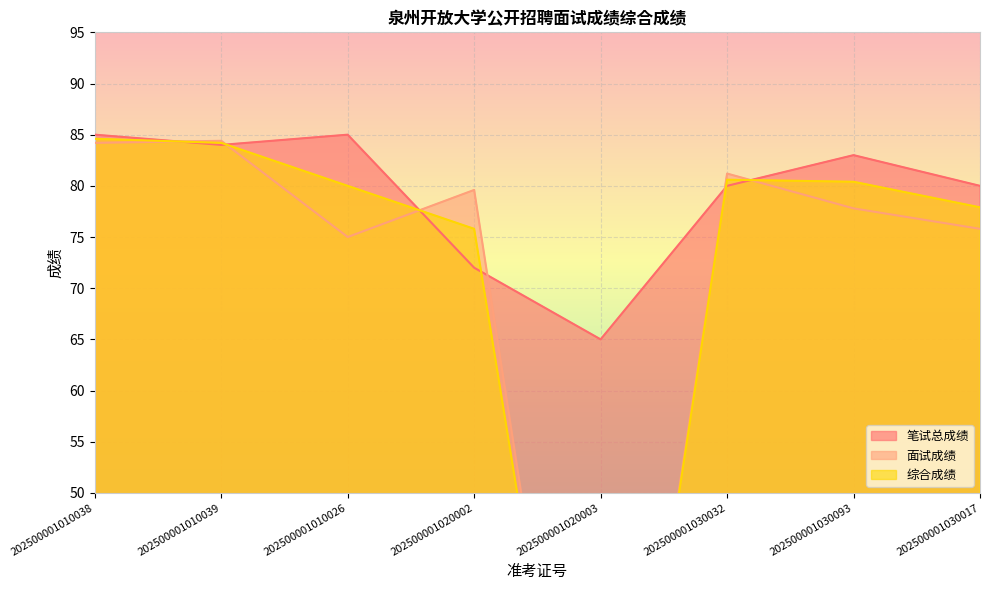

How many values in the 笔试总成绩 series exceed 83?

3